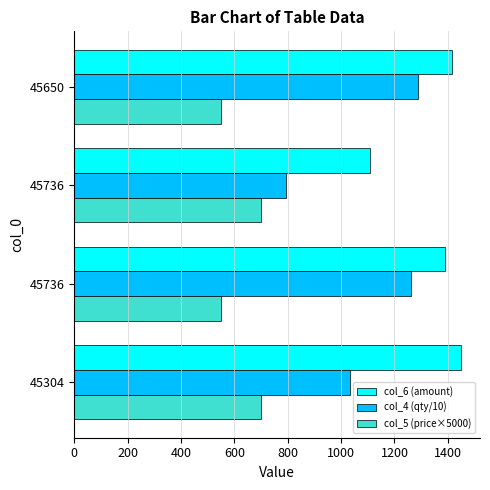

At which category is the sum across all series the highest?

45650